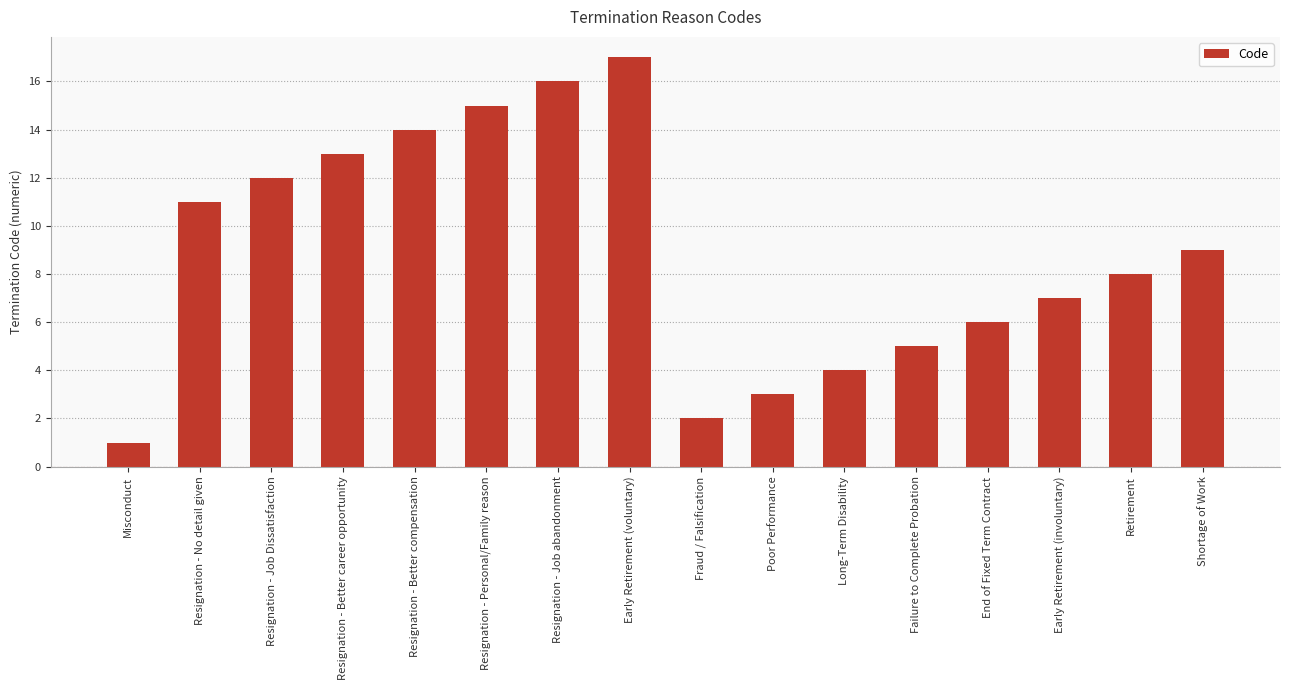

Reading right to left, transcribe all the data shown in this chart.

9	8	7	6	5	4	3	2	17	16	15	14	13	12	11	1